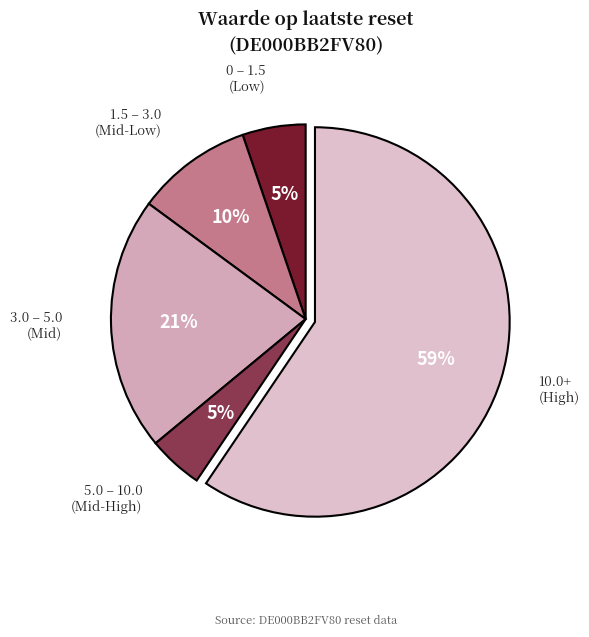

The 1.5 – 3.0 (Mid-Low) slice represents 16% of the pie. True or false?

False